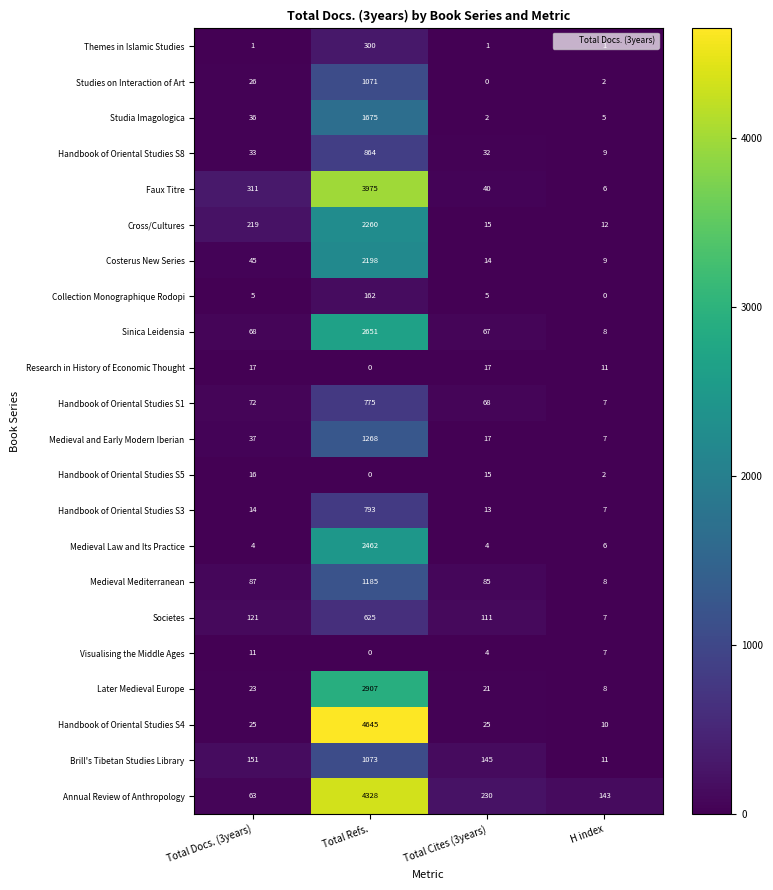

Which series has the largest total across all categories?

Annual Review of Anthropology